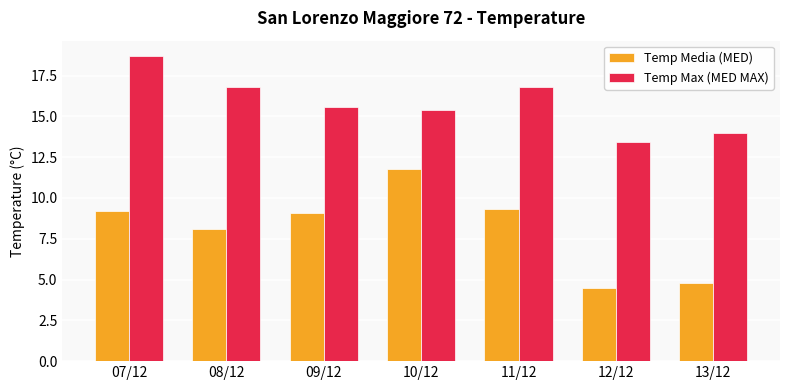

Which series changed the most between 08/12 and 12/12?

Temp Media (MED)